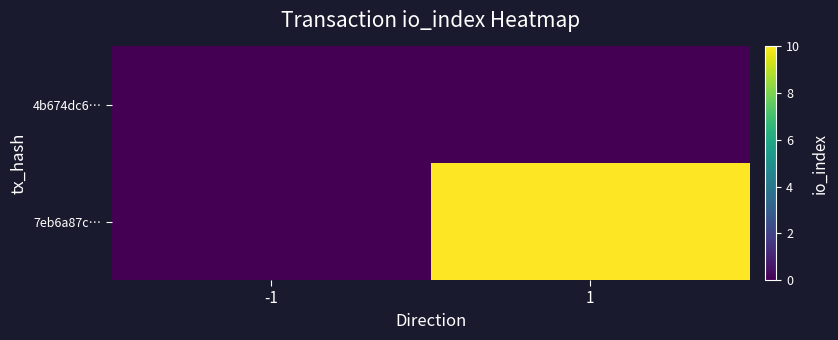

How many data points does each series have?

2